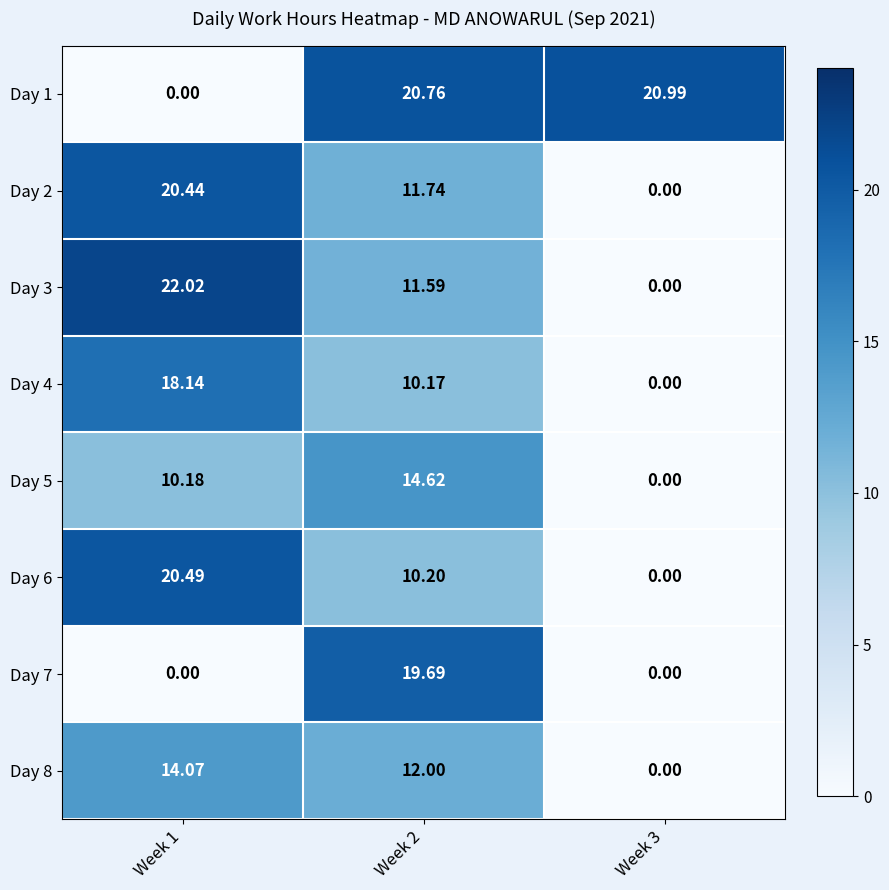

How many categories are shown in the chart?

3